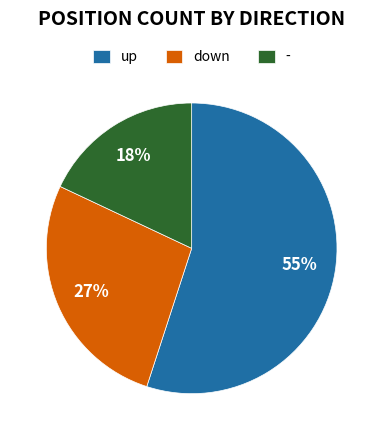

To the nearest percent, what is the difference between the up and down slice percentages?

28%